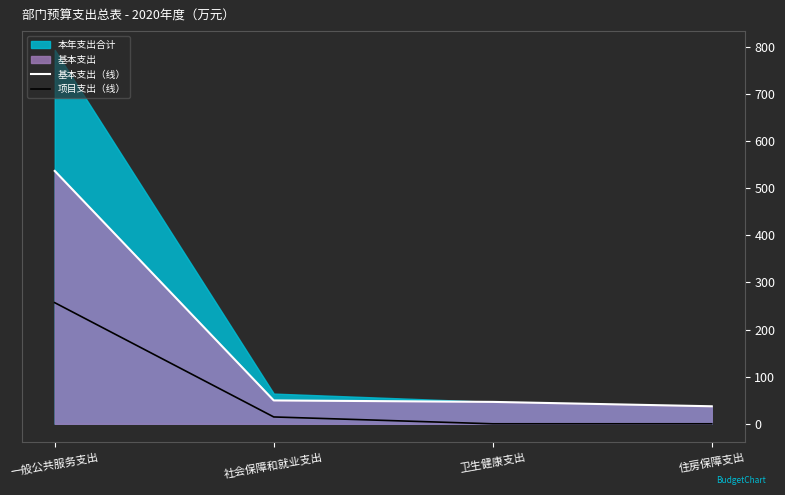

What value does the 基本支出（线） series have at 一般公共服务支出?

536.4